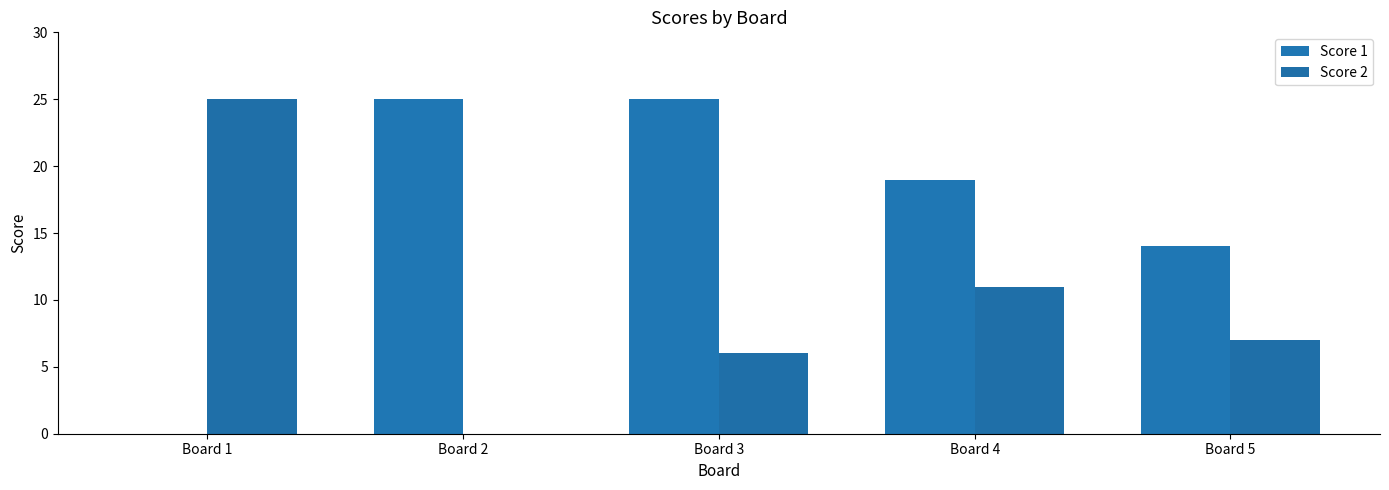

List the series in order of their peak value, lowest first.

Score 1, Score 2